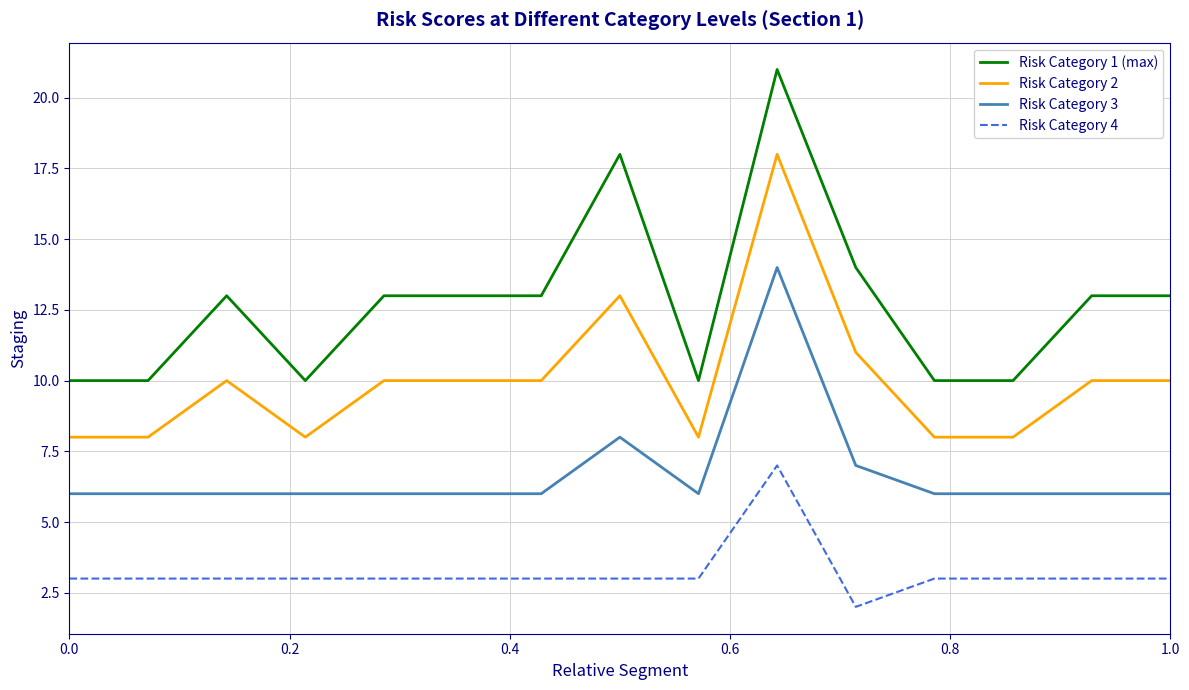

True or false: Risk Category 3 and Risk Category 2 cross at least once.

False